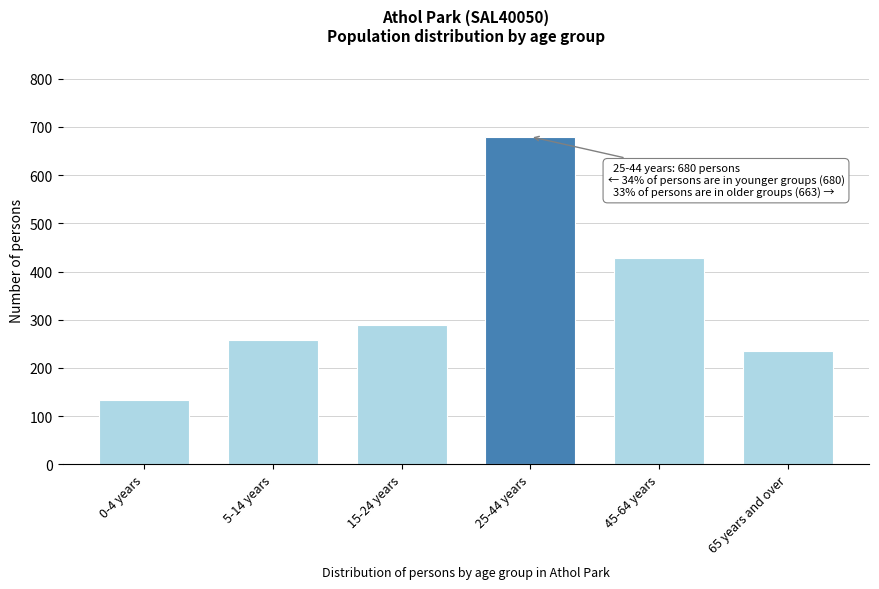

Reading left to right, extract all data points from this chart.

0-4 years=134	5-14 years=257	15-24 years=289	25-44 years=680	45-64 years=429	65 years and over=234